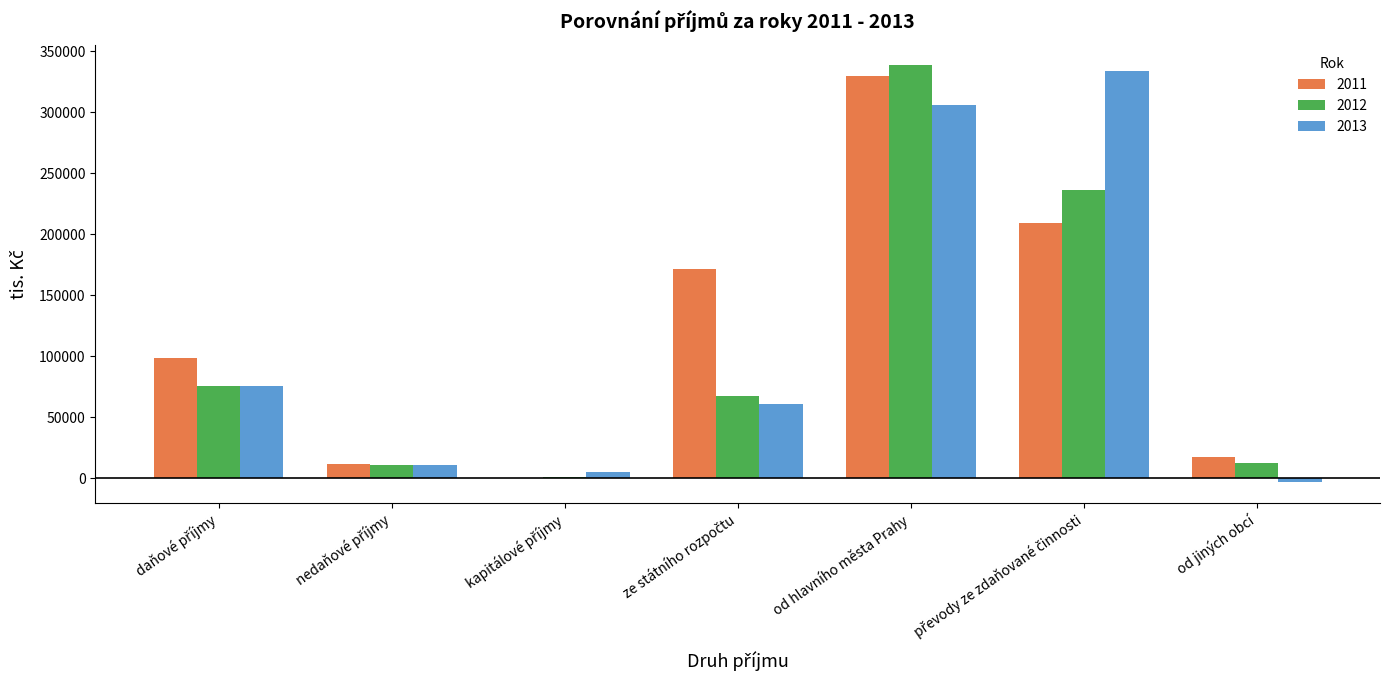

What are all the series names shown in the legend?

2011, 2012, 2013